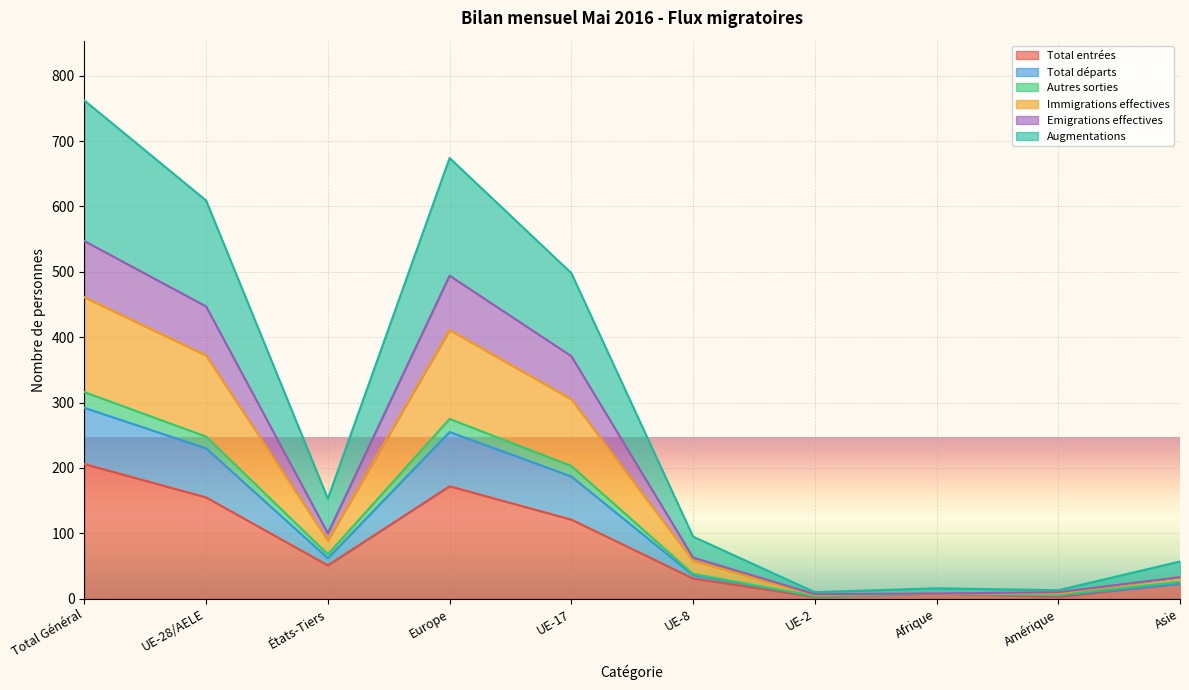

Which label corresponds to the largest value in the chart?

Total Général